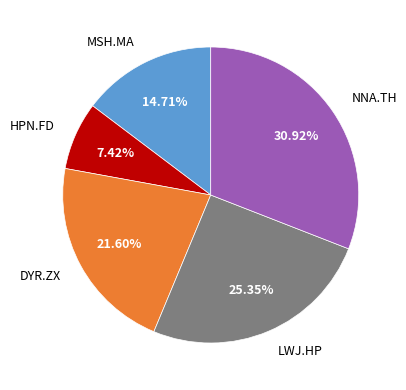

Rank the categories by value from lowest to highest.

HPN.FD, MSH.MA, DYR.ZX, LWJ.HP, NNA.TH